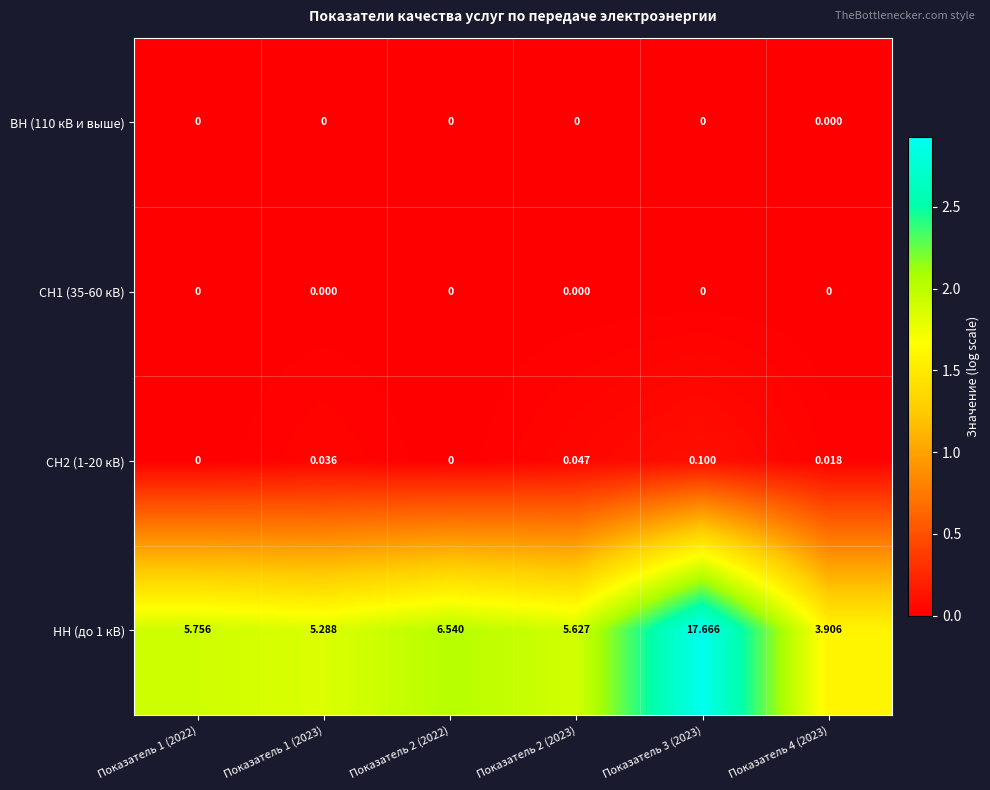

Count the number of data series in this chart.

4